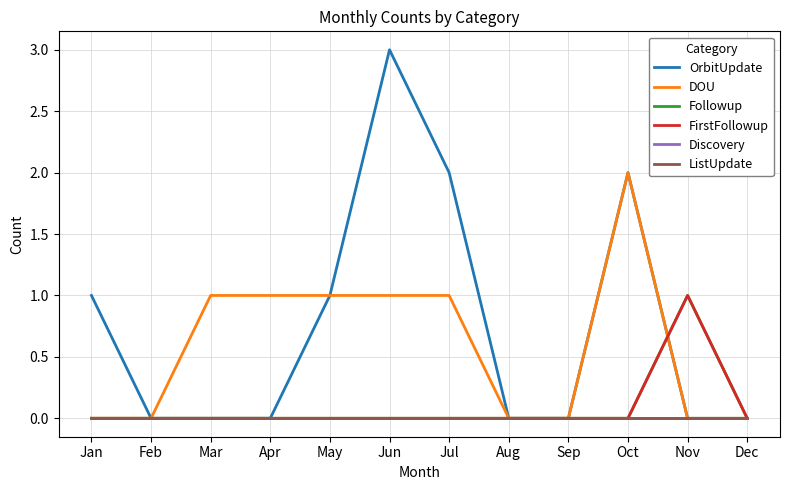

Does the chart have visible grid lines?

Yes